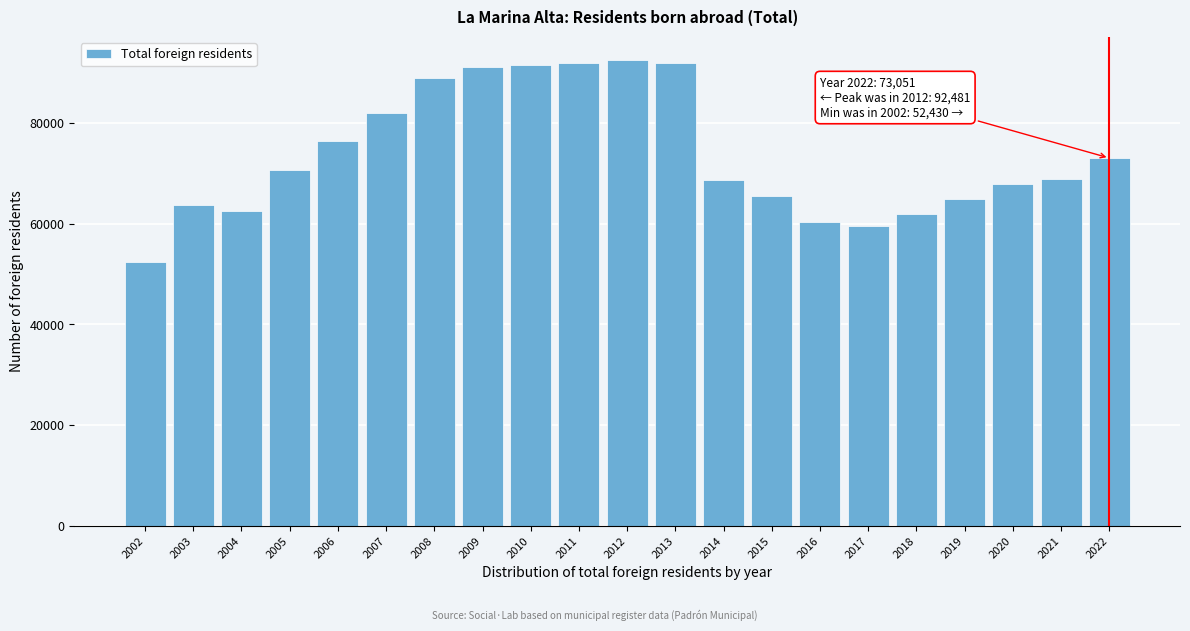

True or false: the data shows 91924 at 2013.

True